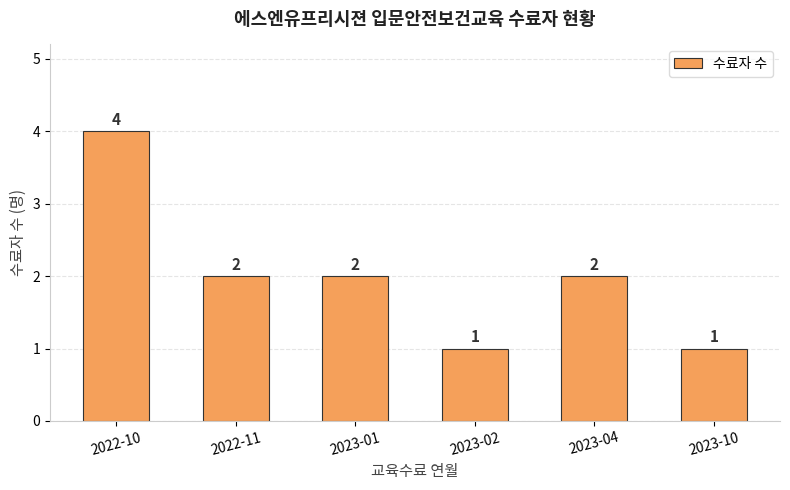

What is the value of the 5th bar from the left?

2